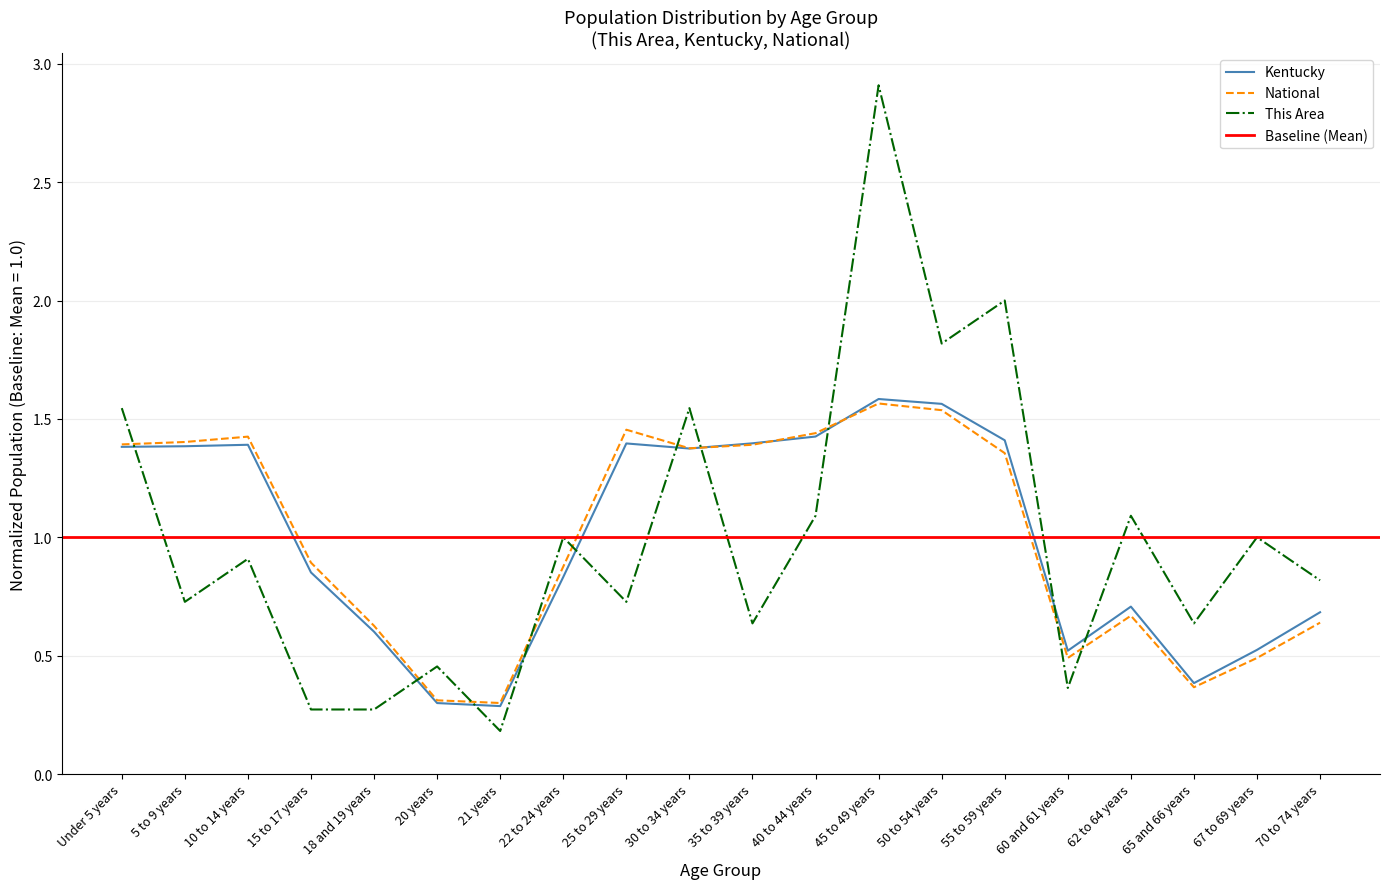

Between 18 and 19 years and 20 years, which series saw the biggest shift?

National